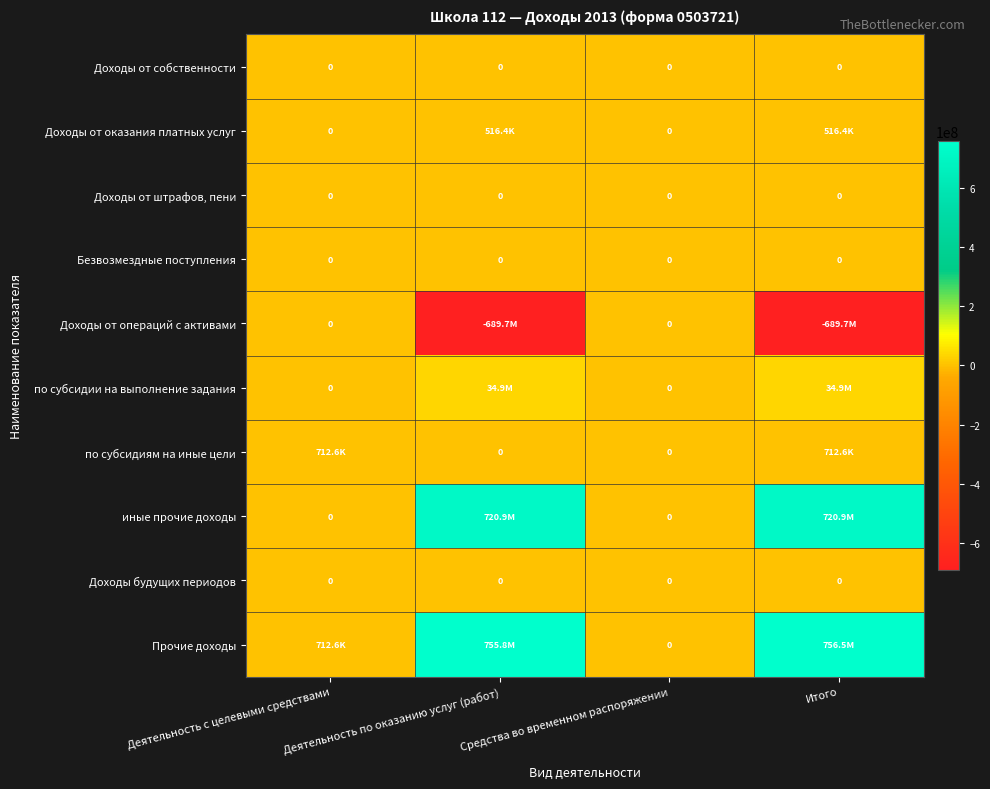

What is the average value of the Доходы от операций с активами series?

-344828101.6